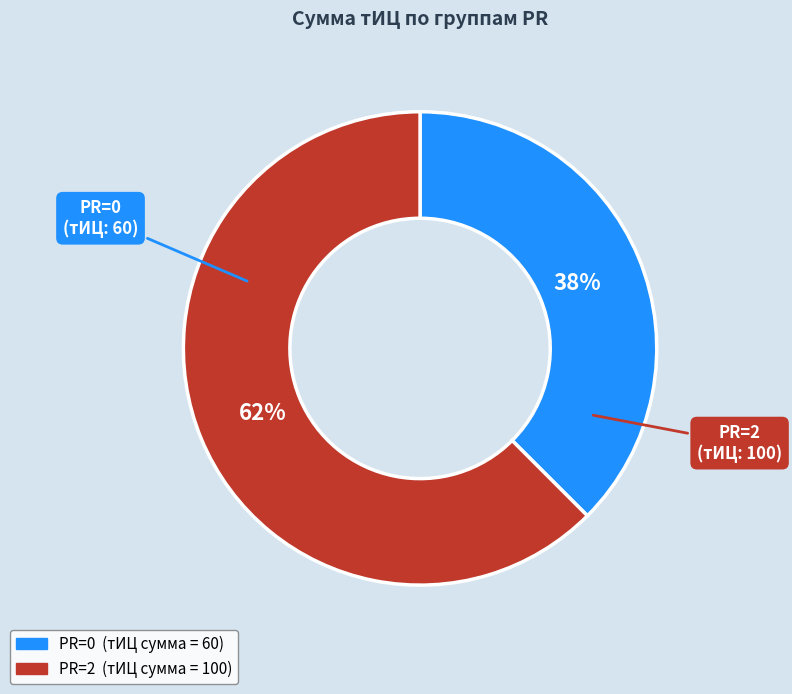

True or false: PR=0 accounts for 43% of the total.

False